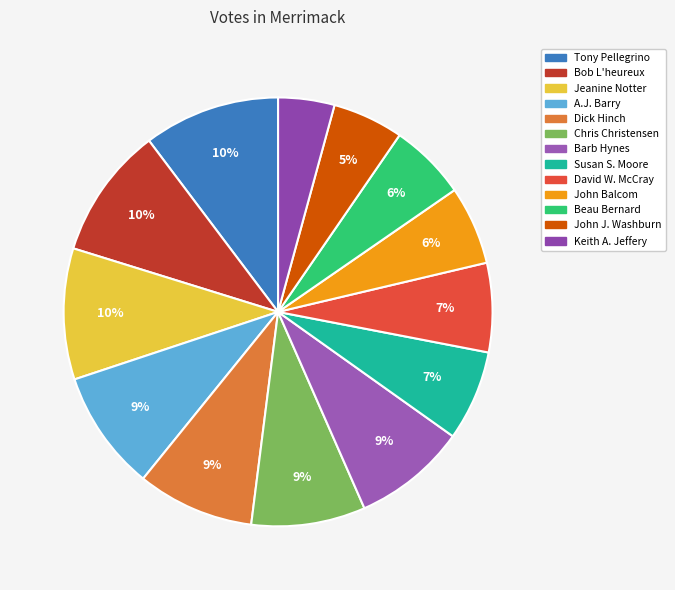

Is there a majority slice in this chart?

No